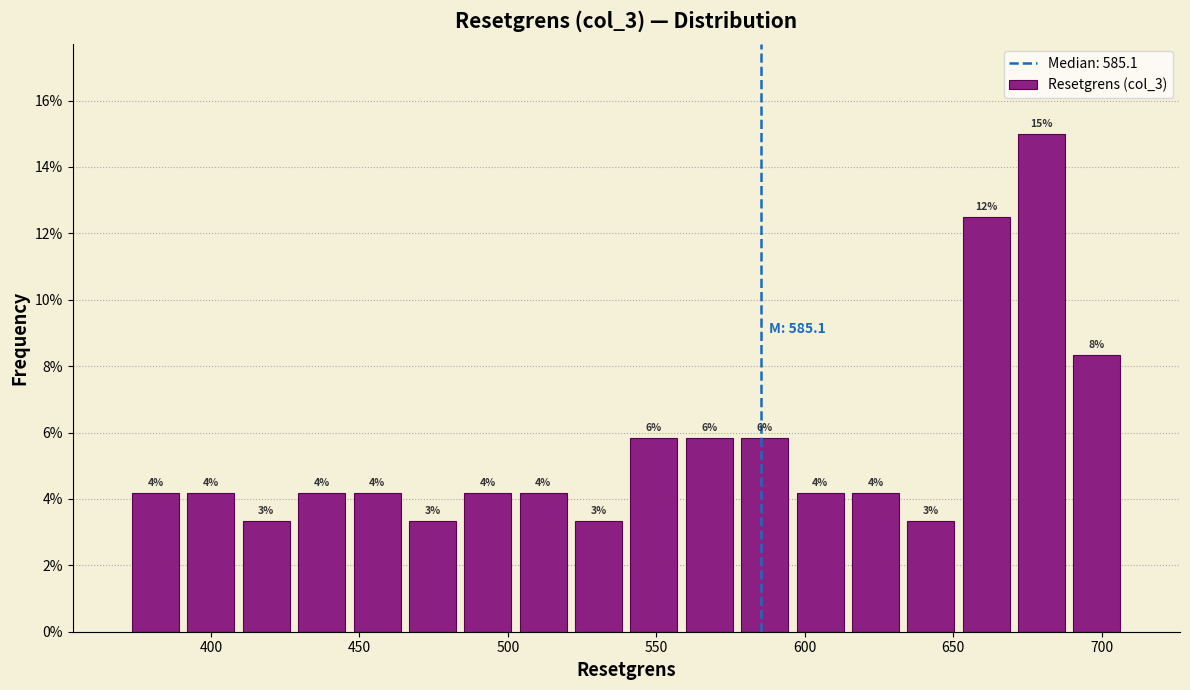

Read against the x-axis, roughly where is the centre of the tallest bar?

680